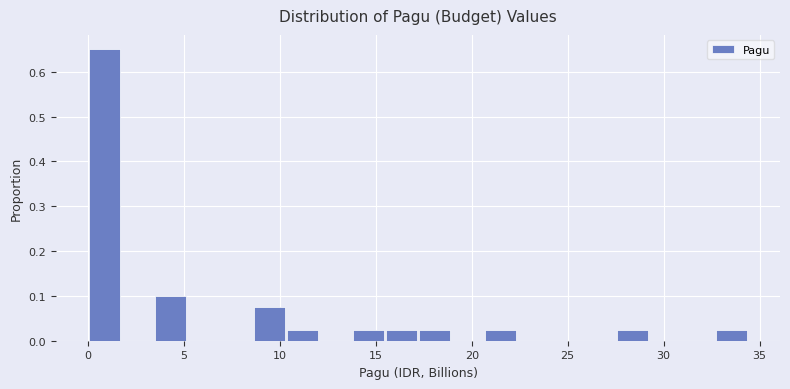

Around what value on the x-axis is the tallest bar? Give the approximate position of its centre, as read against the axis.

1.0